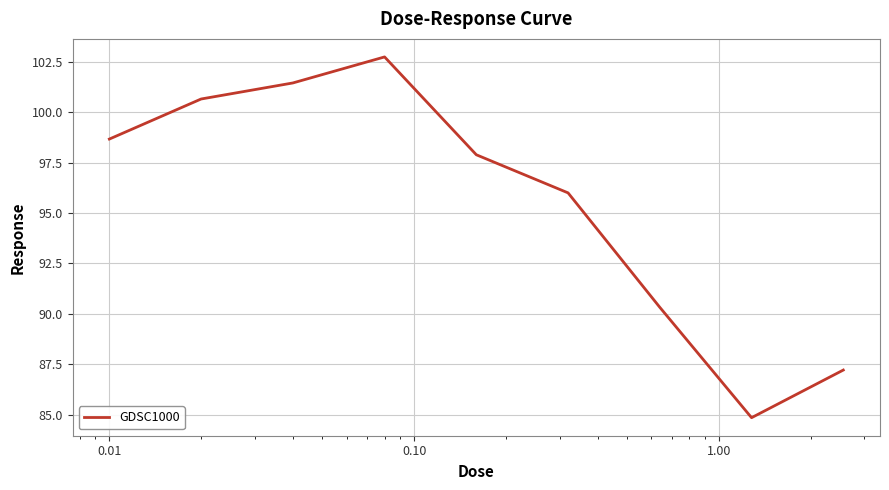

What is the greatest value displayed?

102.7